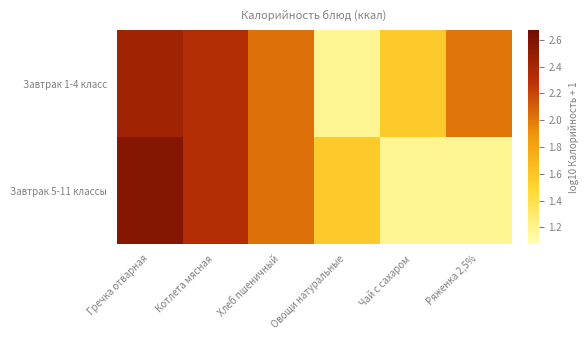

What is the total value across all series at Овощи натуральные?

2.7